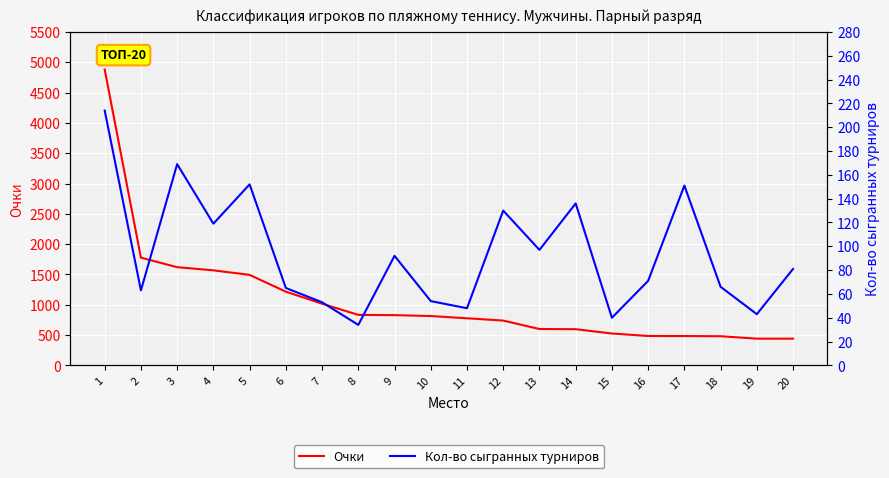

At which category does Кол-во сыгранных турниров reach its first local valley?

2